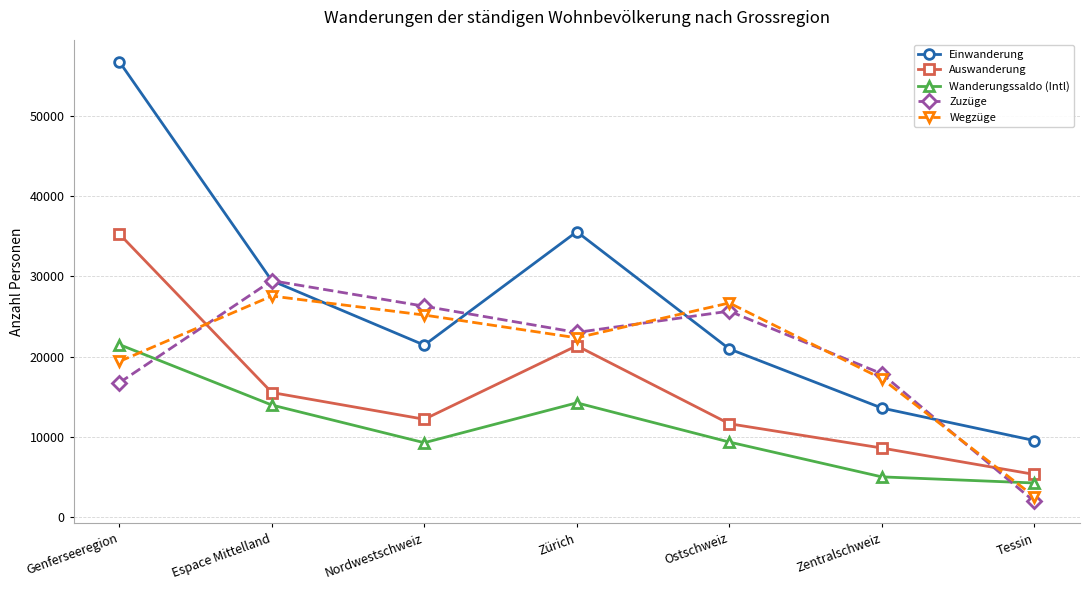

What is the label of the 6th point from the right?

Espace Mittelland